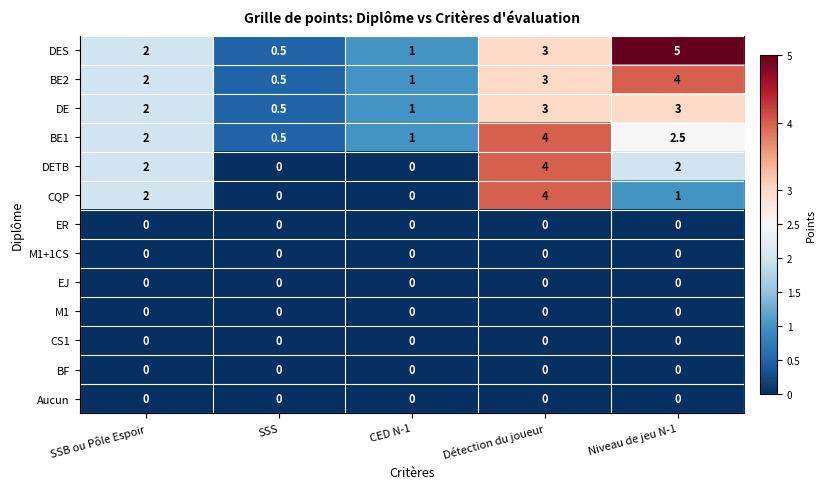

What is the difference between the second highest and second lowest values in the BE1 series?

1.5